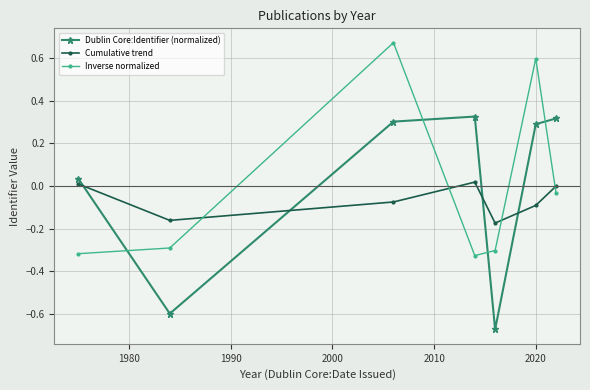

What are all the series names shown in the legend?

Dublin Core:Identifier (normalized), Cumulative trend, Inverse normalized